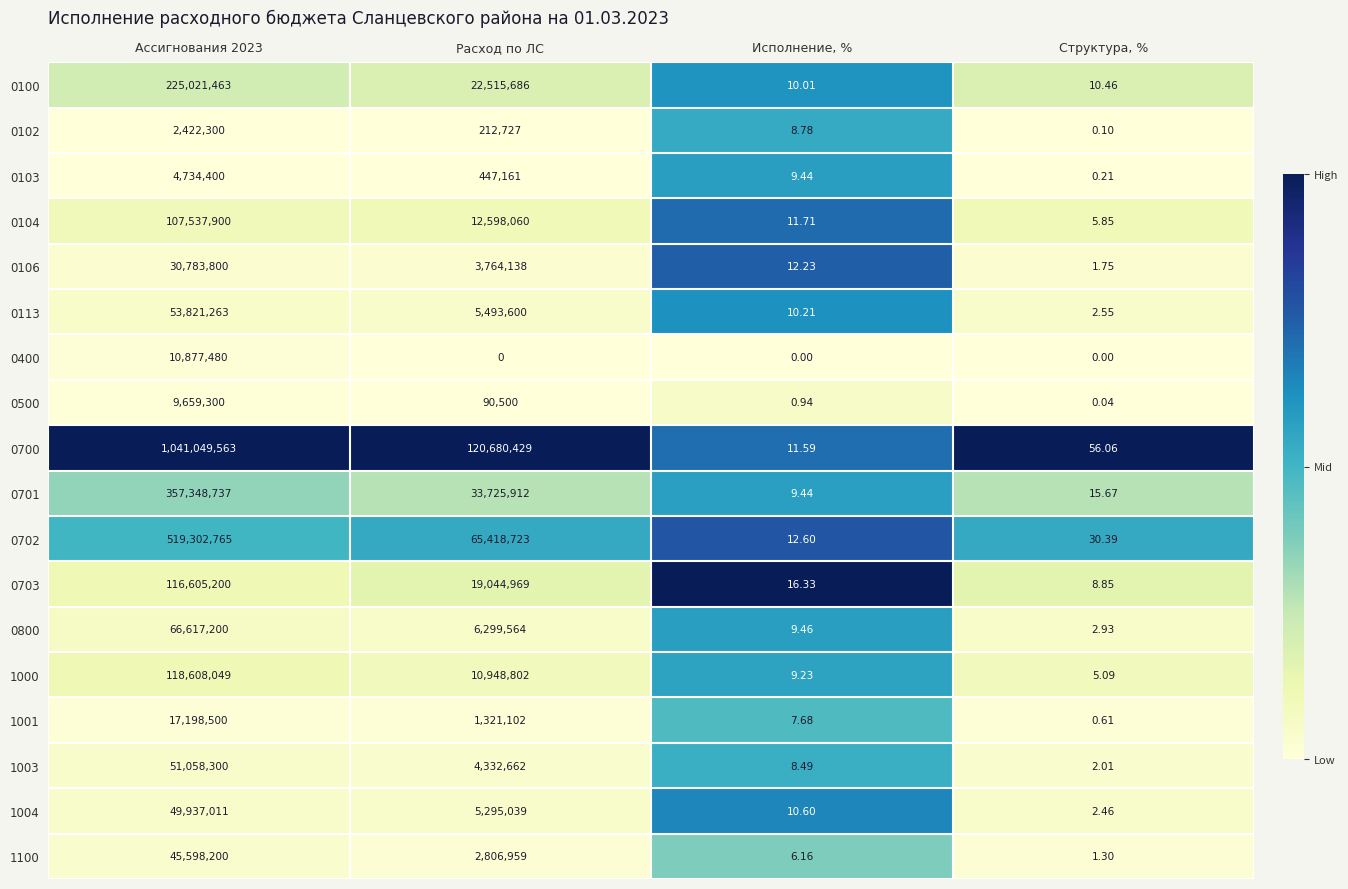

What is the total value across all series at Ассигнования 2023?

2828181431.0